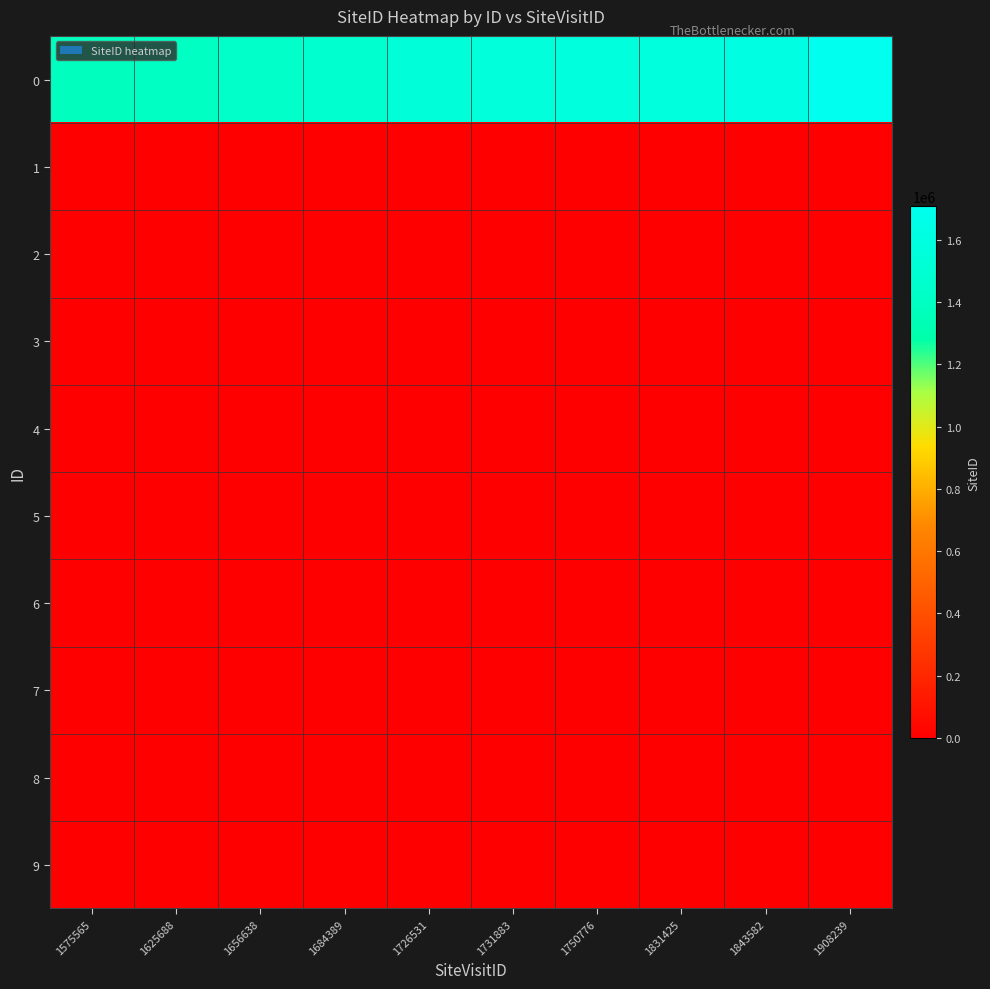

What is the difference between the highest and lowest values at 1575565?

1381821